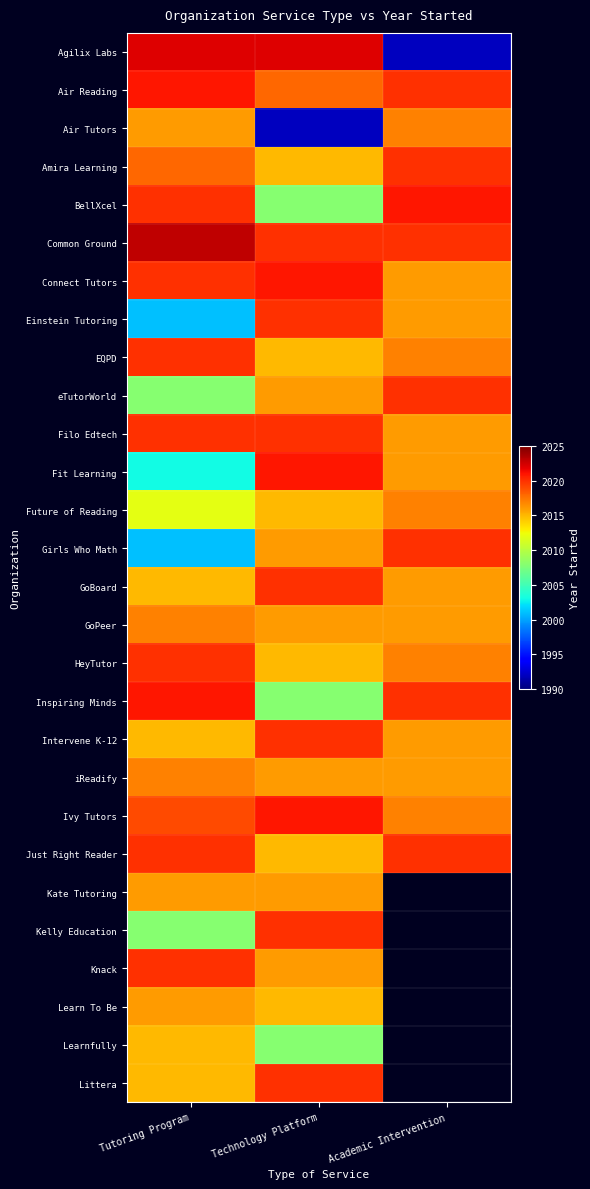

What is the lowest value of the Einstein Tutoring series?

2001.0